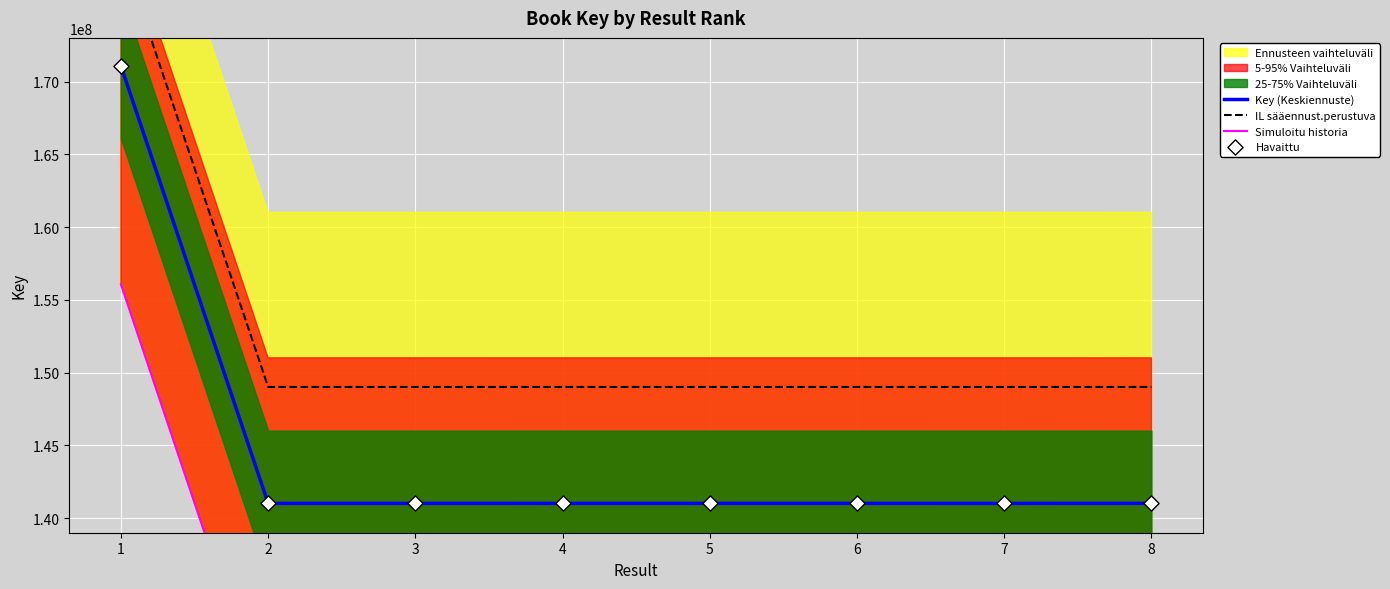

Is the value of Key (Keskiennuste) at 7 greater than the value of Simuloitu historia at 3?

Yes